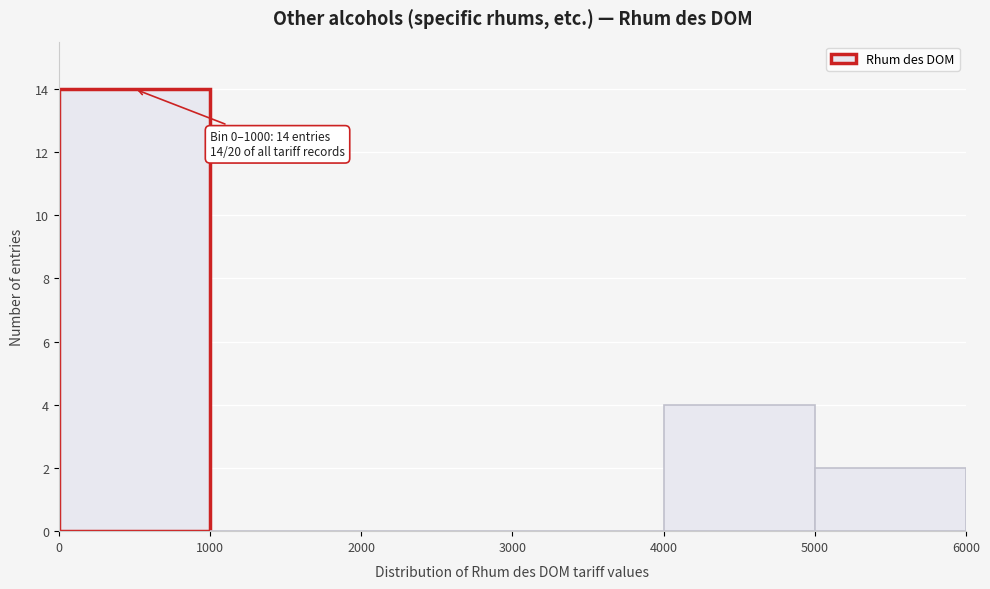

Which range on the x-axis has the tallest bar?

0 to 1000